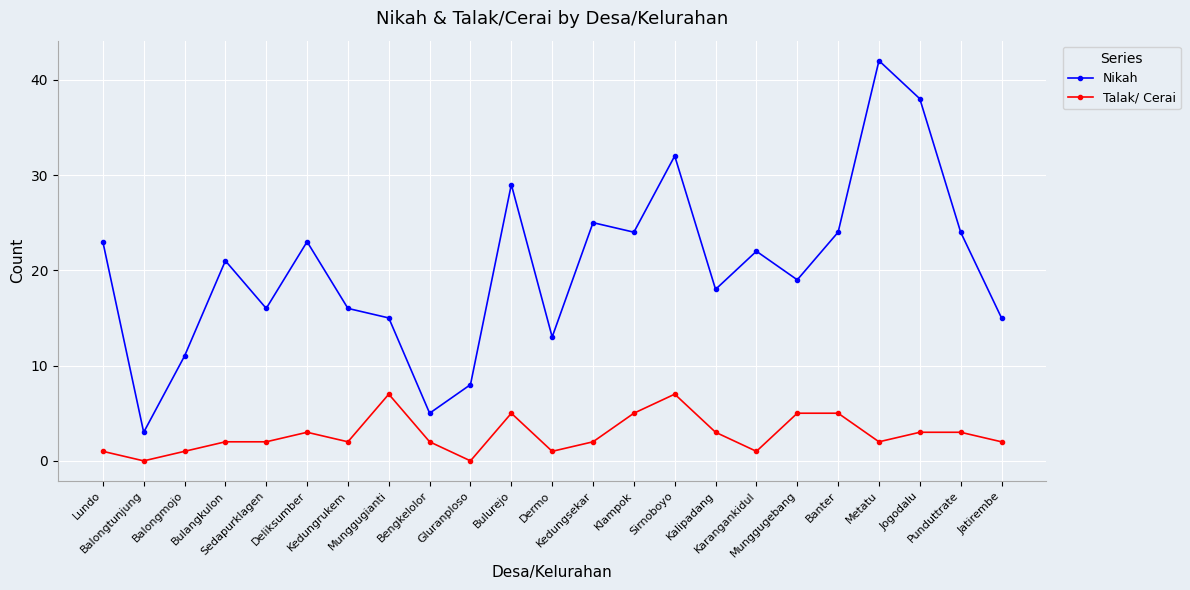

At which category is the sum across all series the highest?

Metatu